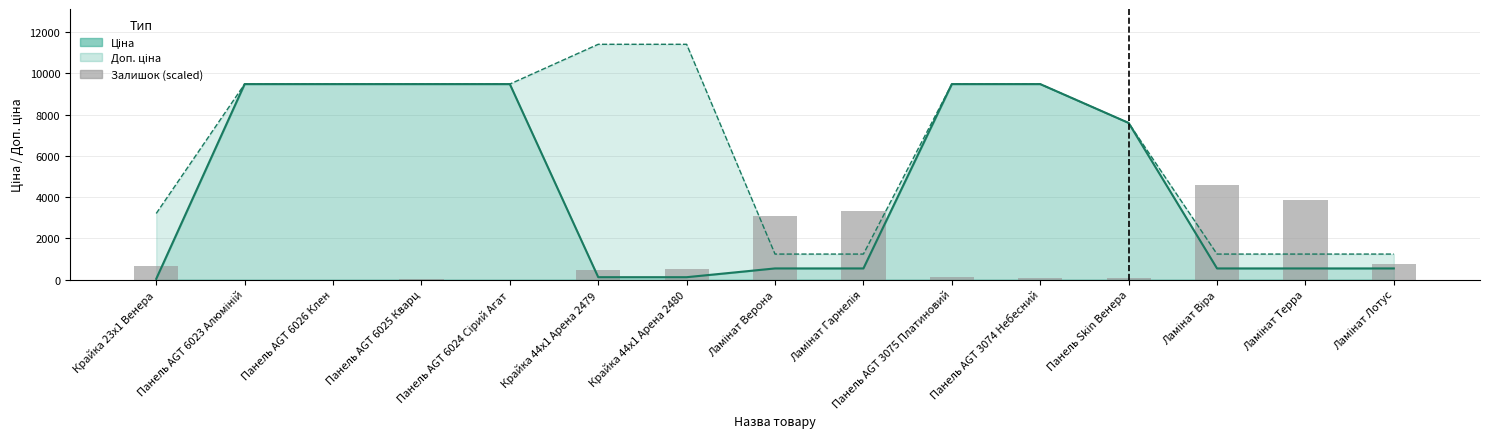

Between Ламінат Верона and Панель AGT 6024 Сірий Агат, which is larger?

Ламінат Верона